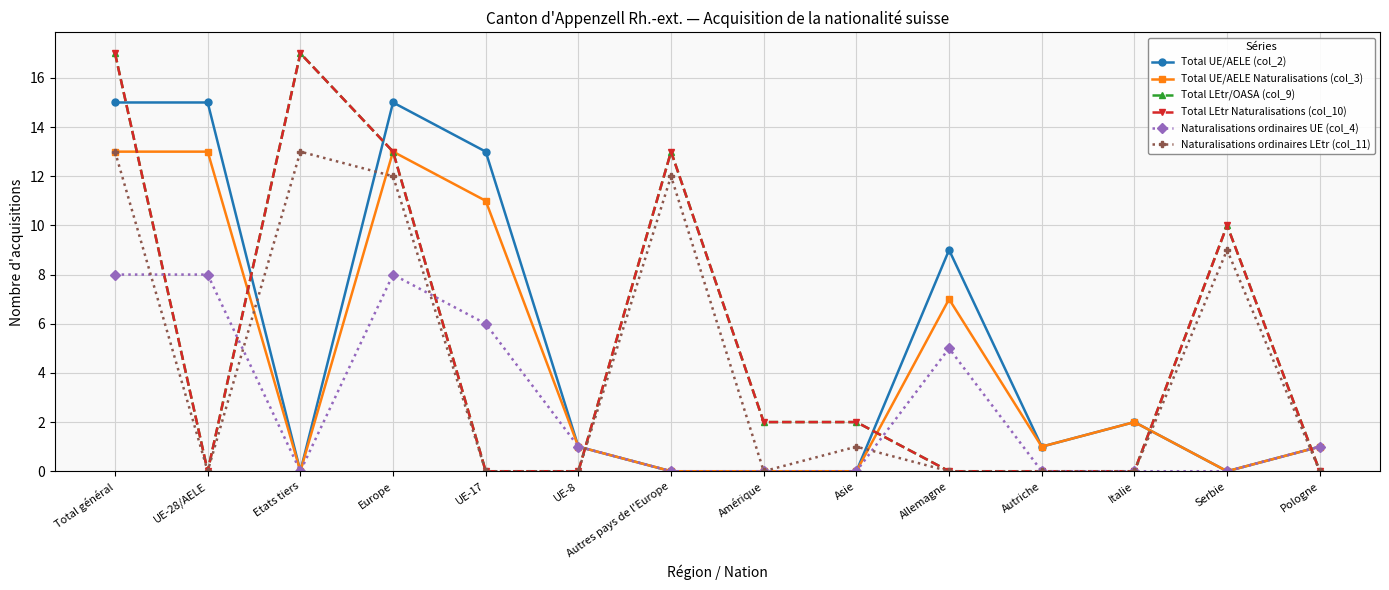

Reading left to right, transcribe all the data shown in this chart.

Total UE/AELE (col_2): Total général=15	UE-28/AELE=15	Etats tiers=0	Europe=15	UE-17=13	UE-8=1	Autres pays de l'Europe=0	Amérique=0	Asie=0	Allemagne=9	Autriche=1	Italie=2	Serbie=0	Pologne=1
Total UE/AELE Naturalisations (col_3): Total général=13	UE-28/AELE=13	Etats tiers=0	Europe=13	UE-17=11	UE-8=1	Autres pays de l'Europe=0	Amérique=0	Asie=0	Allemagne=7	Autriche=1	Italie=2	Serbie=0	Pologne=1
Total LEtr/OASA (col_9): Total général=17	UE-28/AELE=0	Etats tiers=17	Europe=13	UE-17=0	UE-8=0	Autres pays de l'Europe=13	Amérique=2	Asie=2	Allemagne=0	Autriche=0	Italie=0	Serbie=10	Pologne=0
Total LEtr Naturalisations (col_10): Total général=17	UE-28/AELE=0	Etats tiers=17	Europe=13	UE-17=0	UE-8=0	Autres pays de l'Europe=13	Amérique=2	Asie=2	Allemagne=0	Autriche=0	Italie=0	Serbie=10	Pologne=0
Naturalisations ordinaires UE (col_4): Total général=8	UE-28/AELE=8	Etats tiers=0	Europe=8	UE-17=6	UE-8=1	Autres pays de l'Europe=0	Amérique=0	Asie=0	Allemagne=5	Autriche=0	Italie=0	Serbie=0	Pologne=1
Naturalisations ordinaires LEtr (col_11): Total général=13	UE-28/AELE=0	Etats tiers=13	Europe=12	UE-17=0	UE-8=0	Autres pays de l'Europe=12	Amérique=0	Asie=1	Allemagne=0	Autriche=0	Italie=0	Serbie=9	Pologne=0